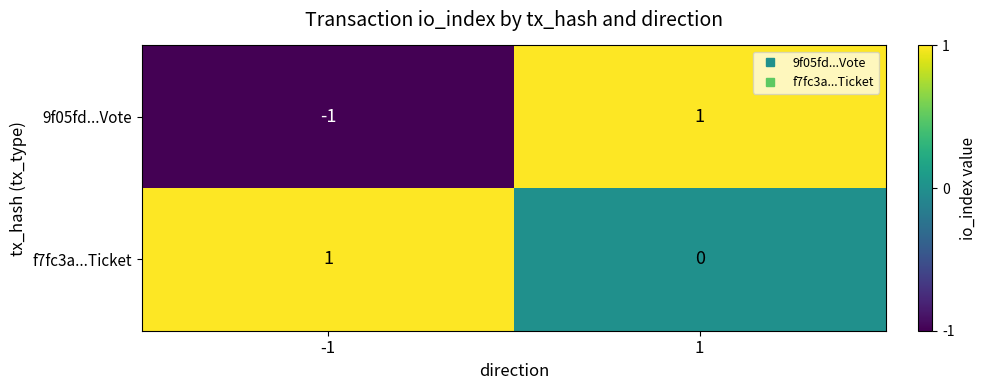

True or false: f7fc3a...Ticket has a value of 1 at -1.

True